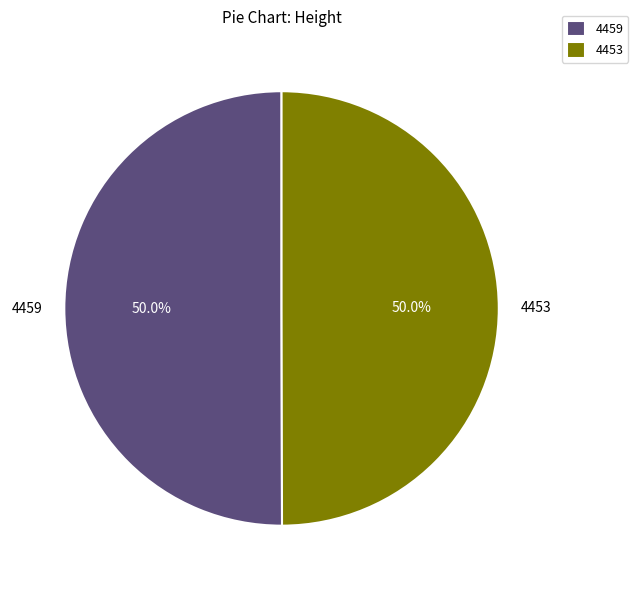

Approximately how many times larger is the value at 4459 compared to 4453?

1.0